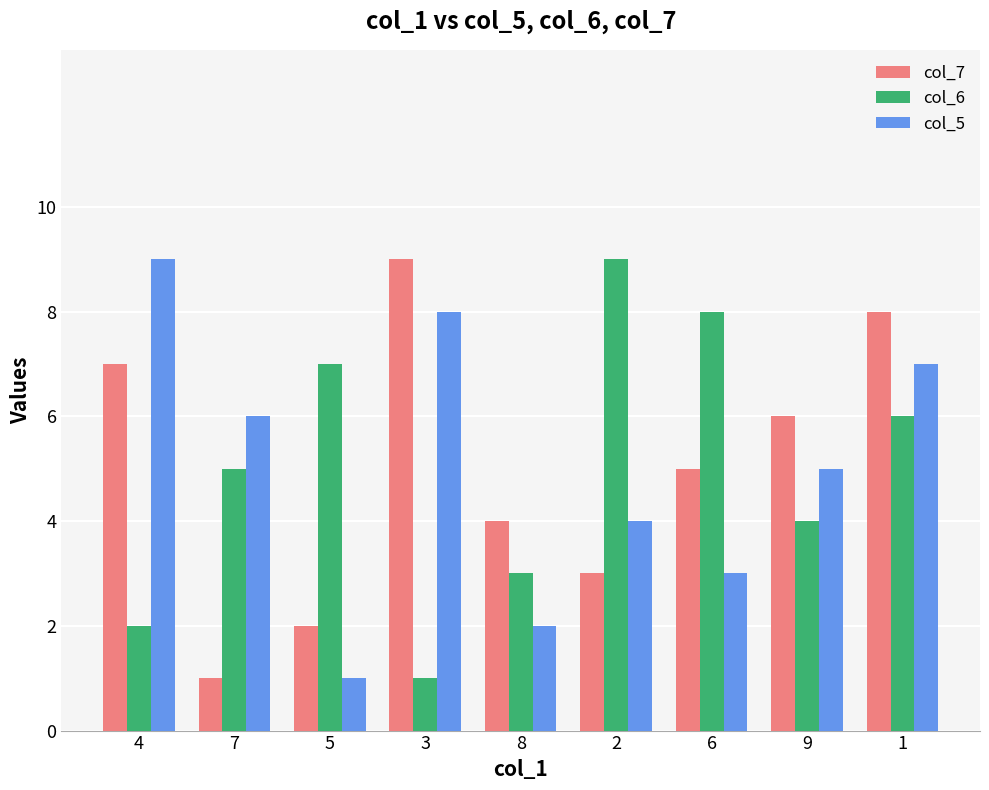

Is it true that col_7 equals 3 at 2?

True